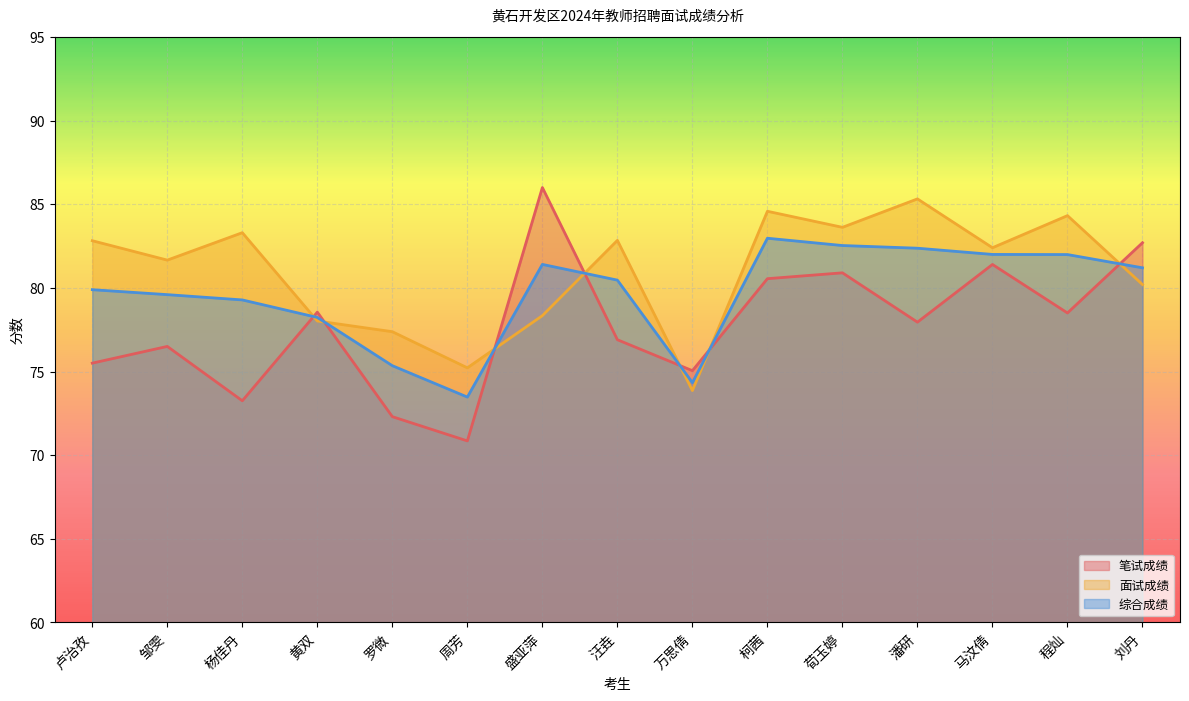

What is the highest value of the 笔试成绩 series?

86.0